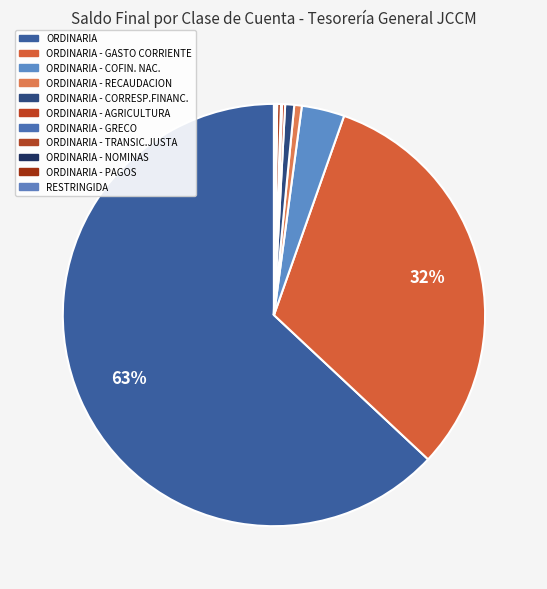

Is there any slice that represents more than half of the pie?

Yes